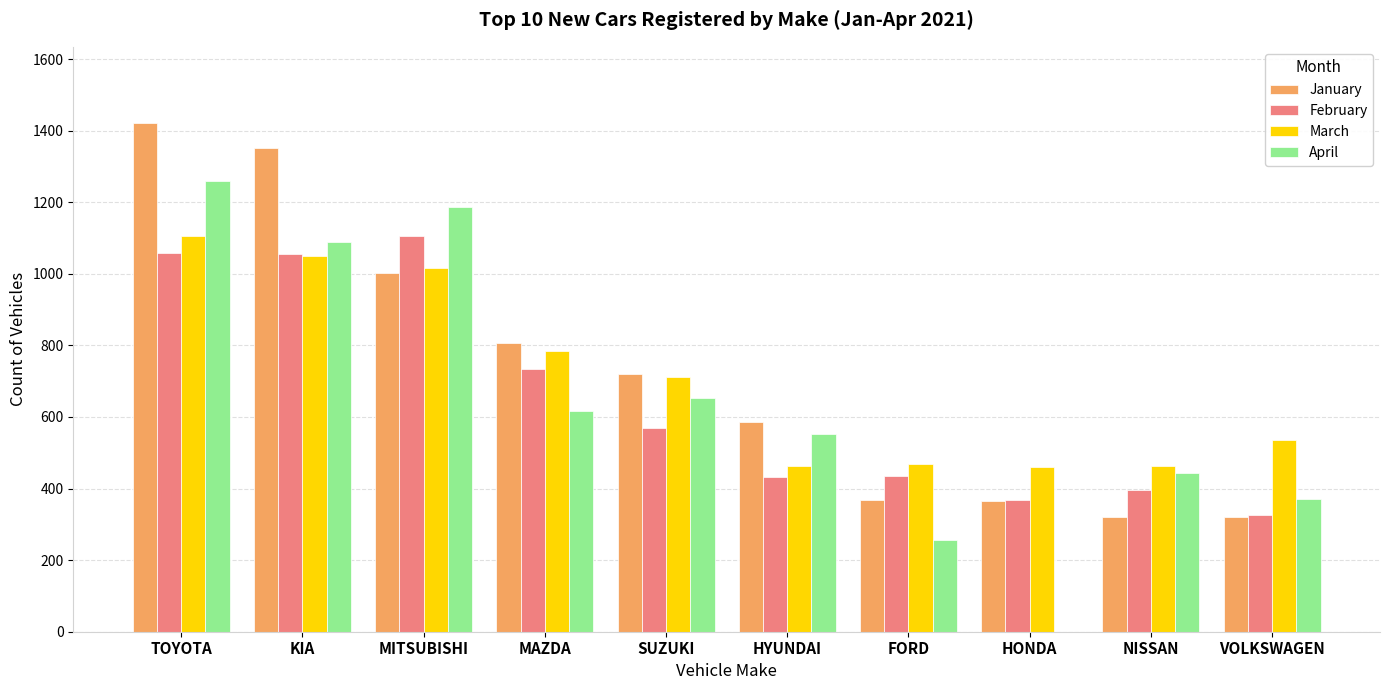

How many groups of bars are there?

10